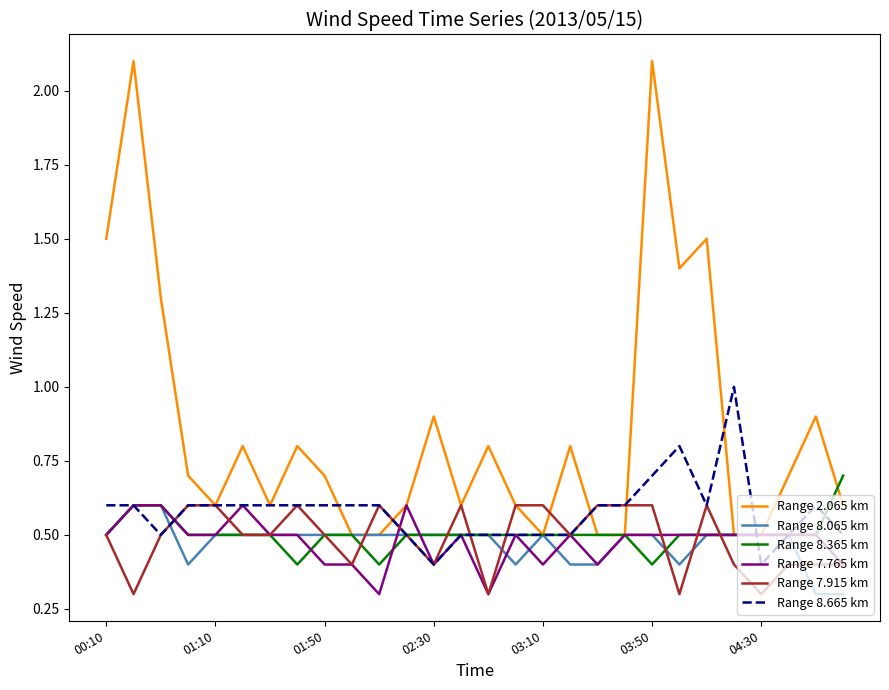

Which series has the largest total across all categories?

Range 2.065 km